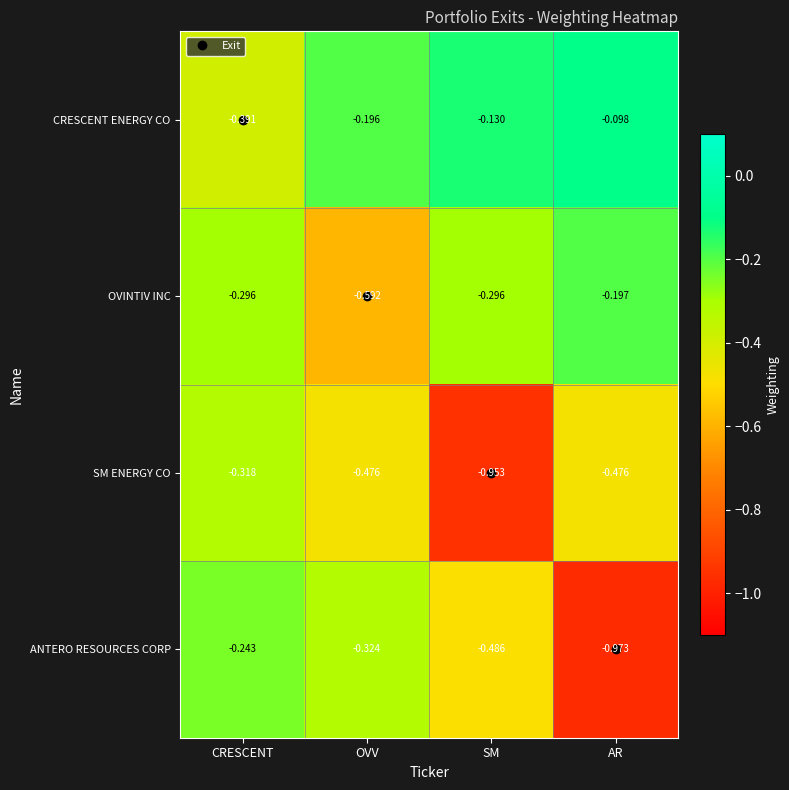

How many distinct data groups are displayed?

4